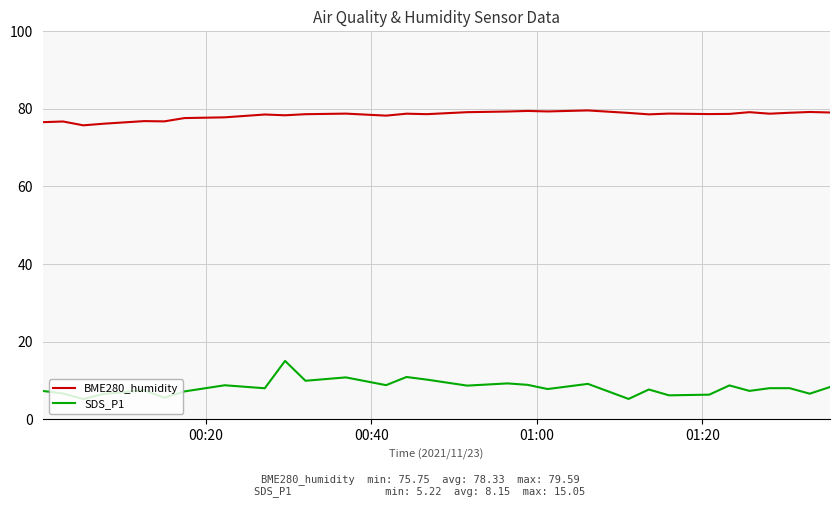

What is the sum of all SDS_P1 values?

244.6